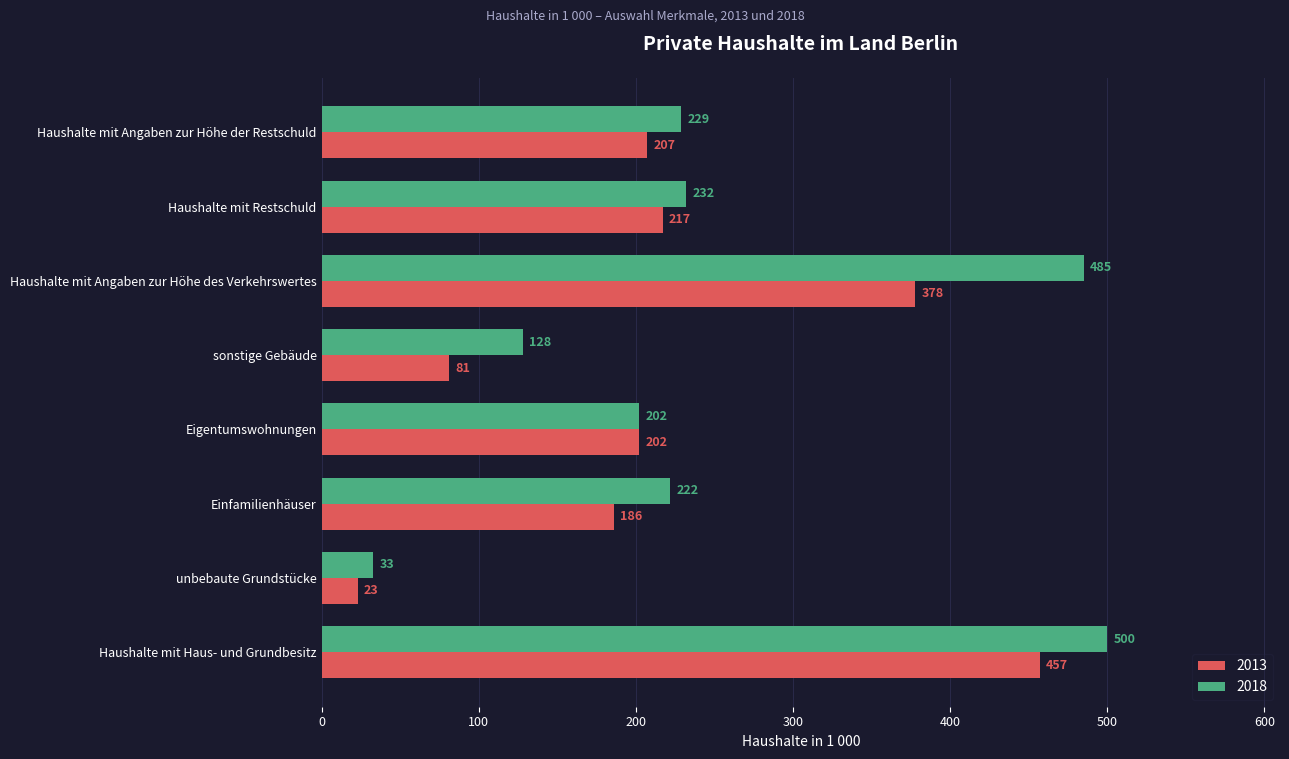

What is the lowest value of the 2013 series?

23